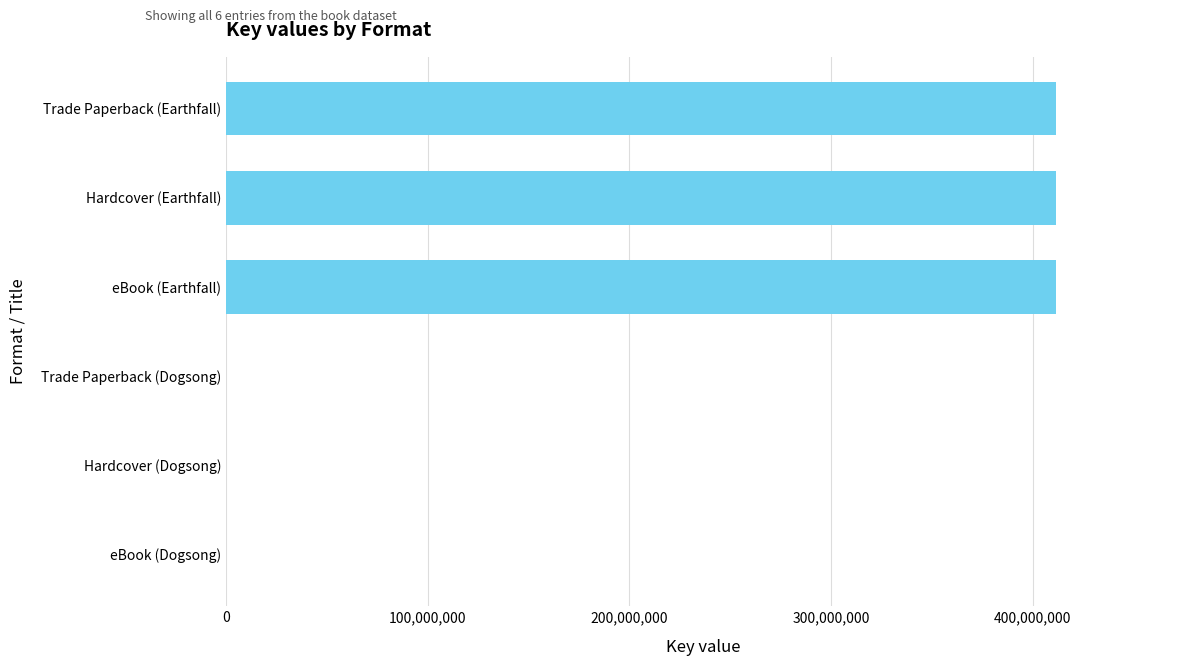

What is the sum of the values at Hardcover (Earthfall) and eBook (Earthfall)?

822521006